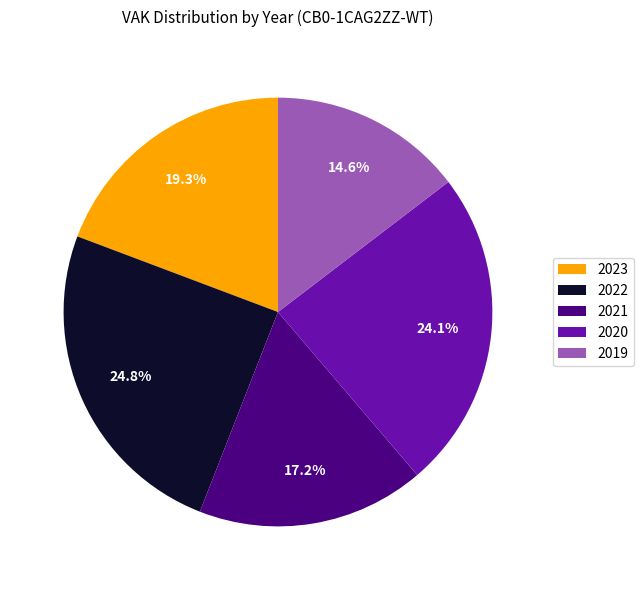

Which slice is the largest?

2022